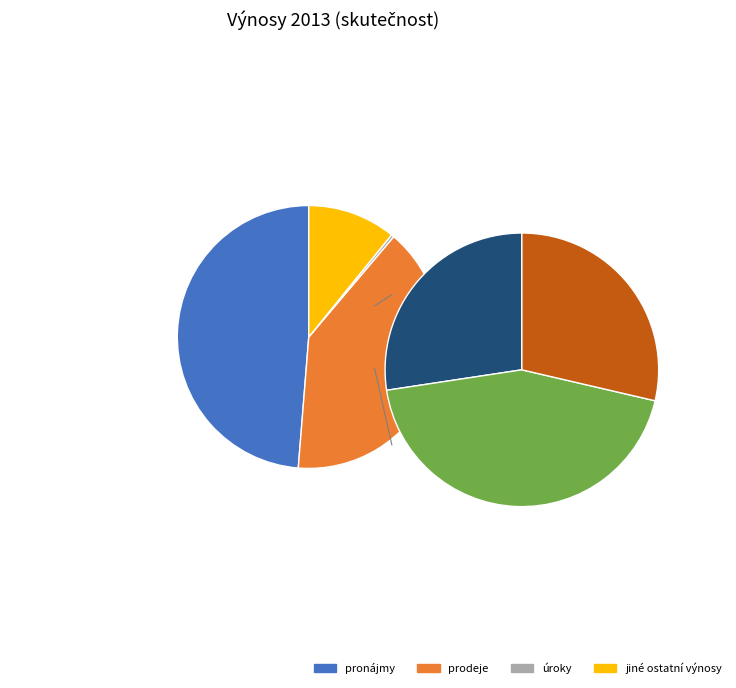

Is there any slice that represents more than half of the pie?

No